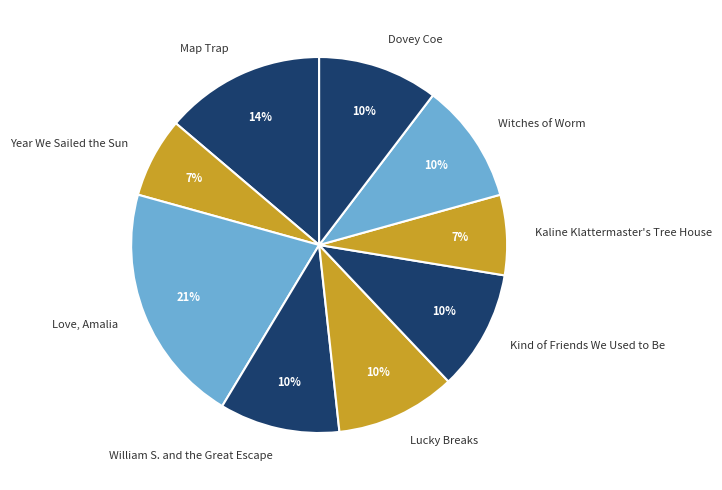

How many slices are in this pie chart?

9